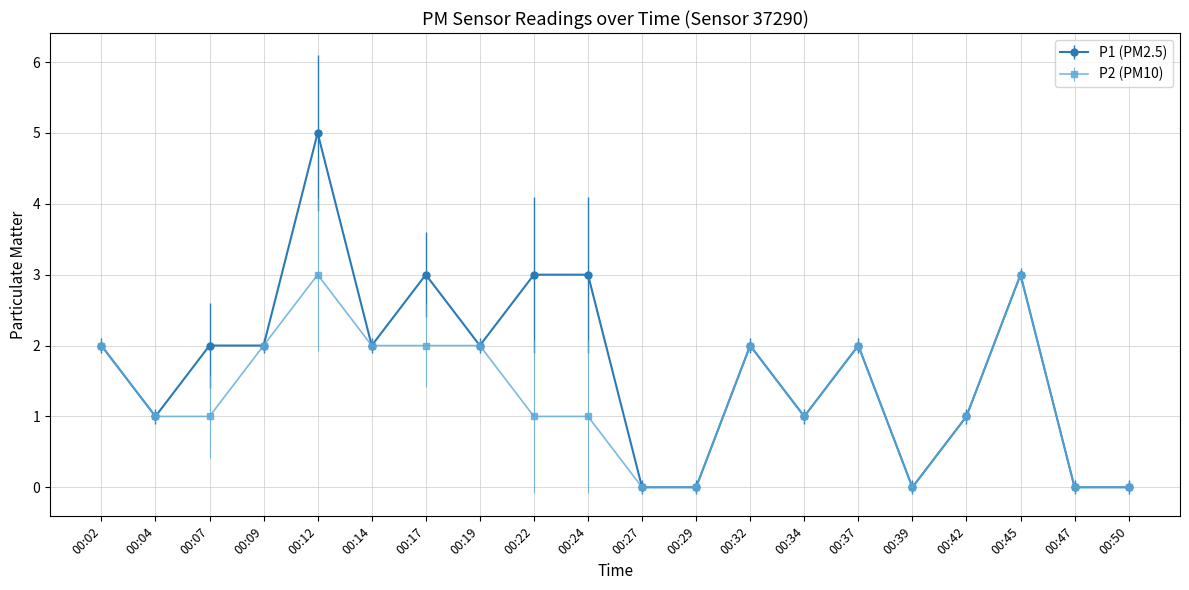

What is the greatest value displayed?

5